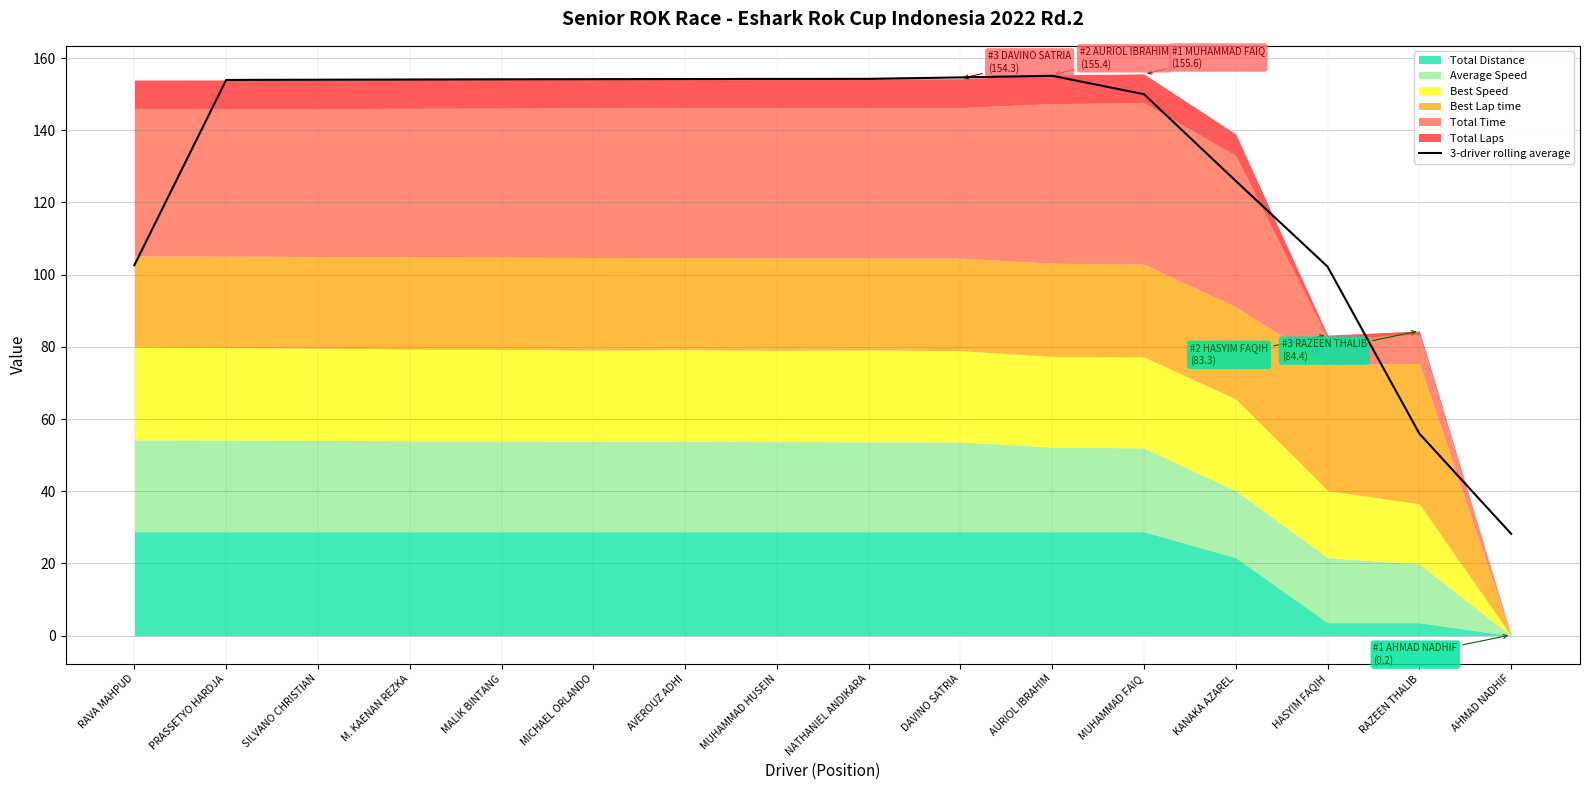

Read the value at MUHAMMAD FAIQ.

150.0